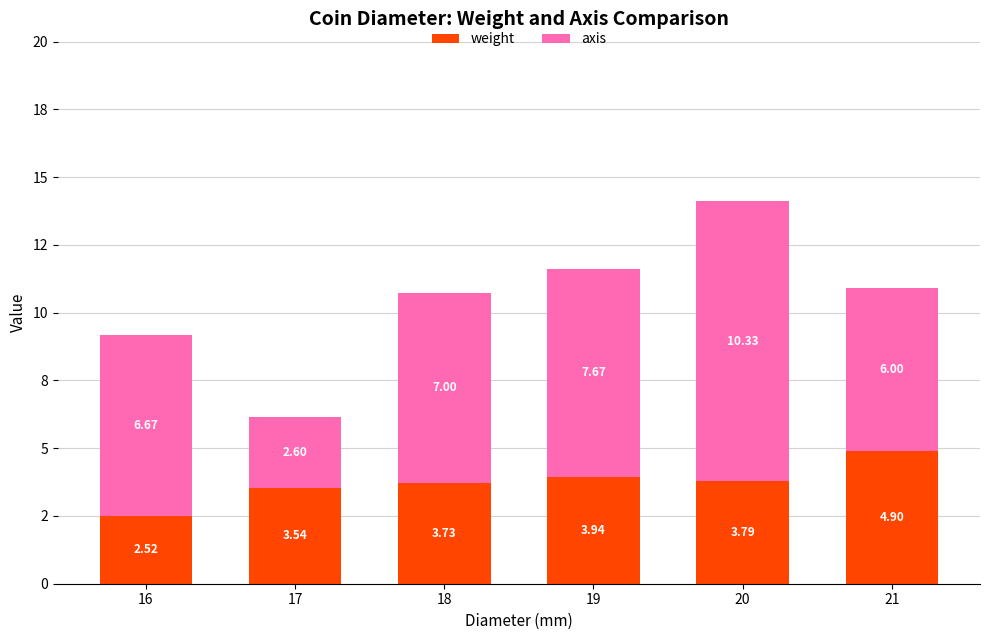

What are all the series names shown in the legend?

weight, axis